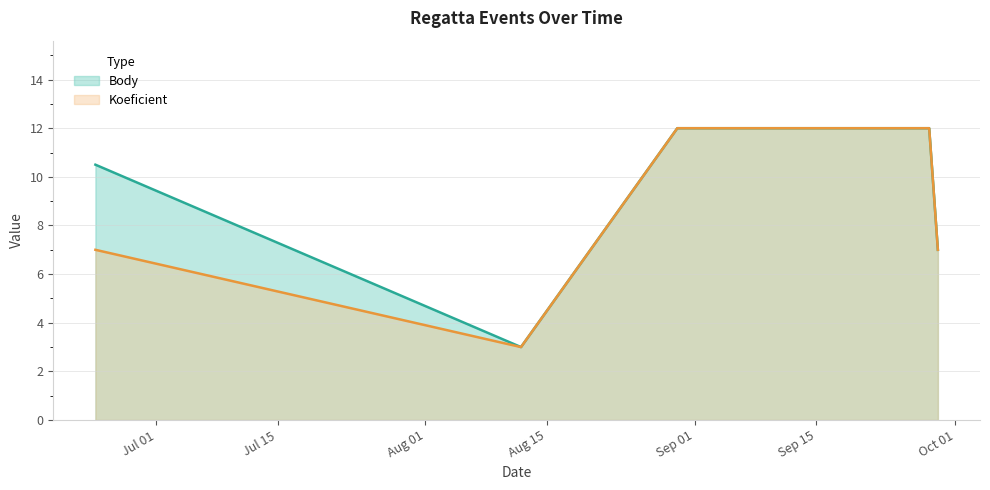

What is the label of the 3rd point from the left?

2023-08-30